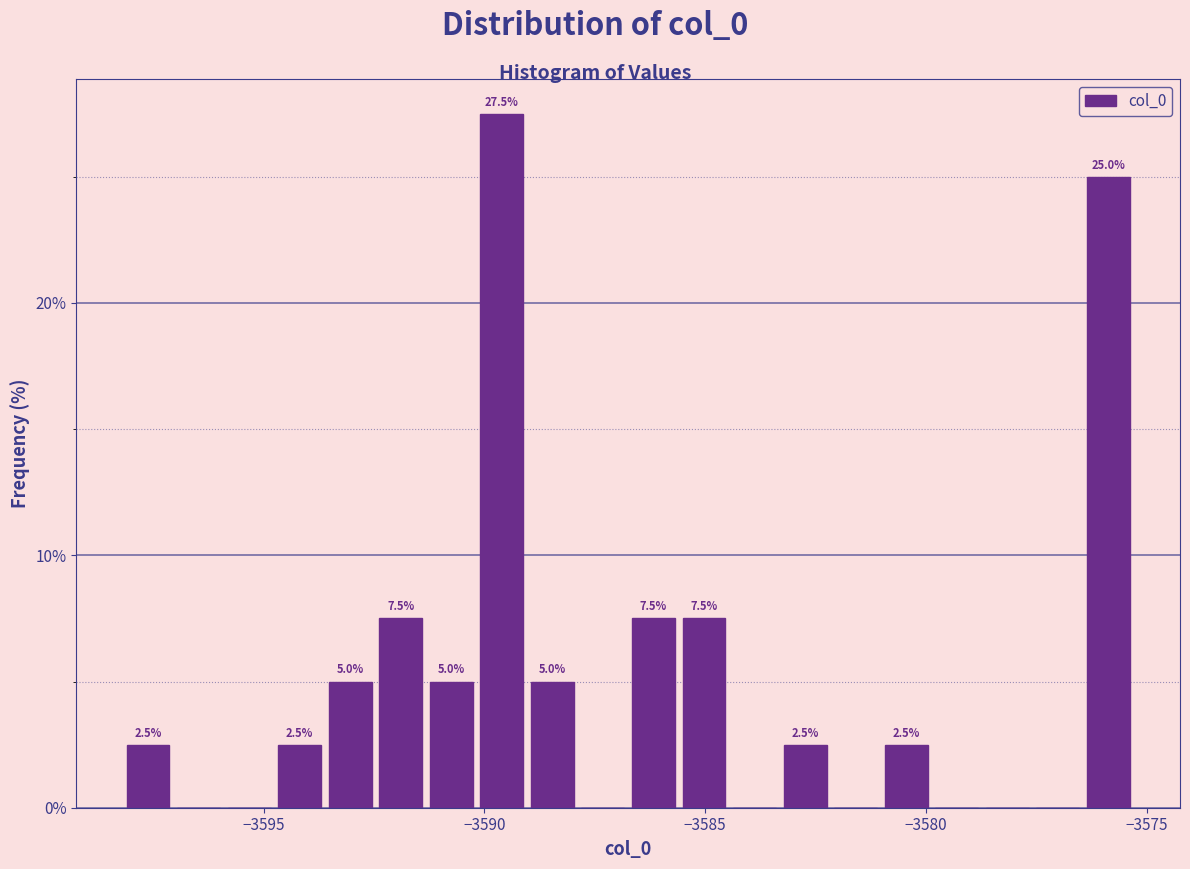

Read against the x-axis, roughly where is the centre of the tallest bar?

-3589.5